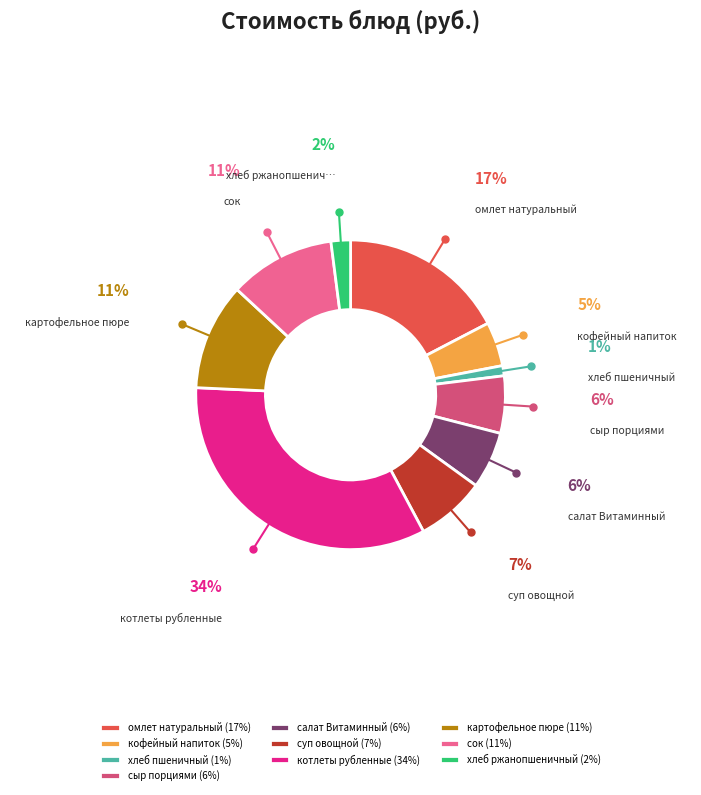

The суп овощной (7%) slice represents 7% of the pie. True or false?

True